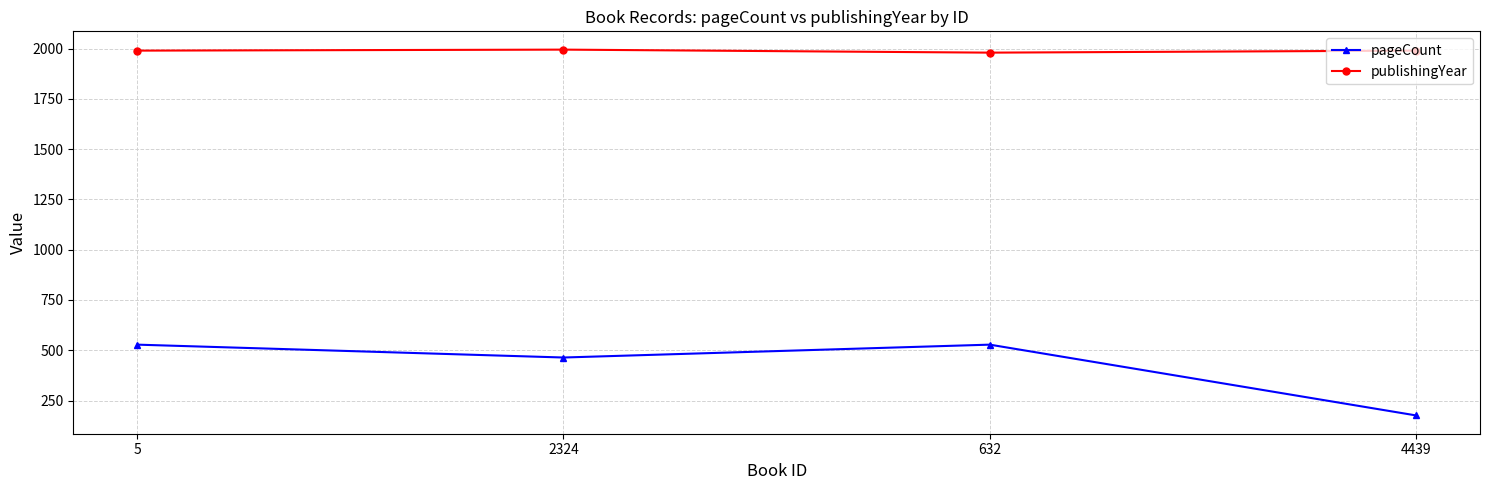

What position from the left is 5?

1